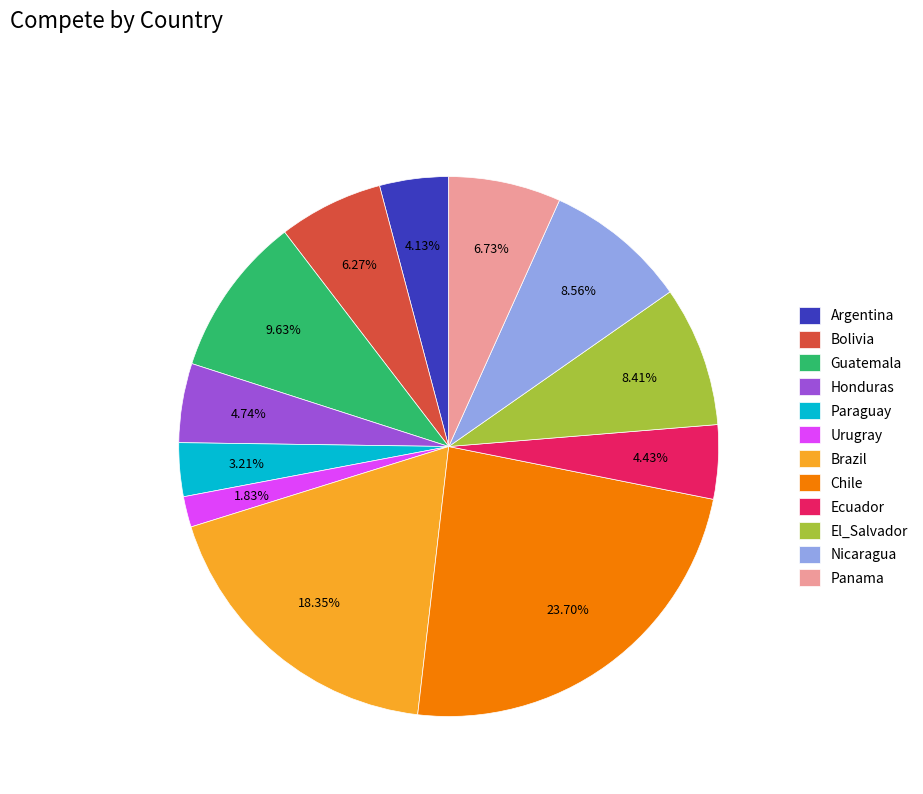

Do El_Salvador and Urugray together represent more than half of the pie?

No